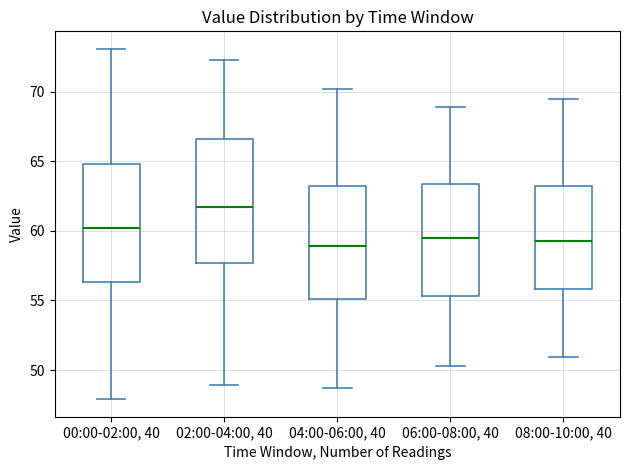

Which box's median line is the highest?

02:00-04:00, 40